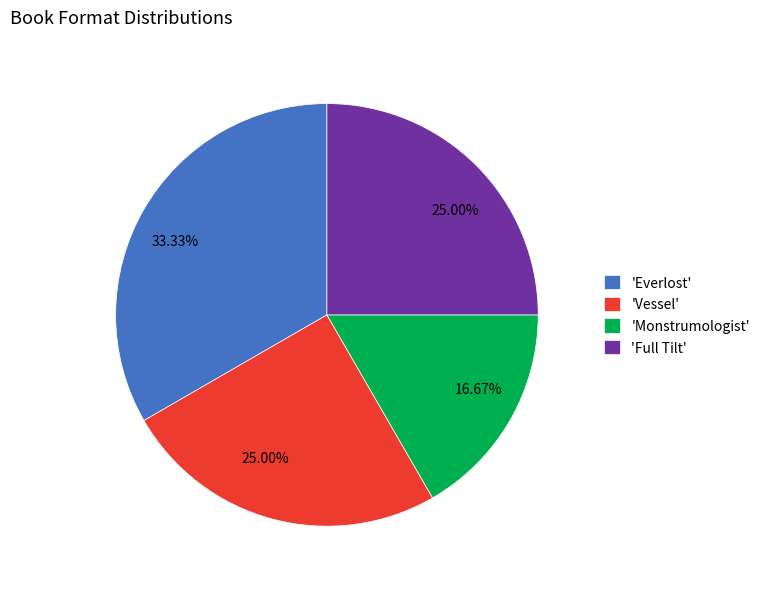

Count the number of slices in the pie.

4